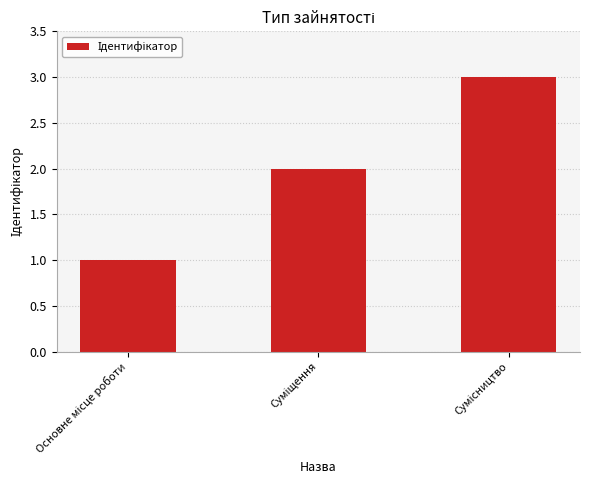

What is the greatest value displayed?

3